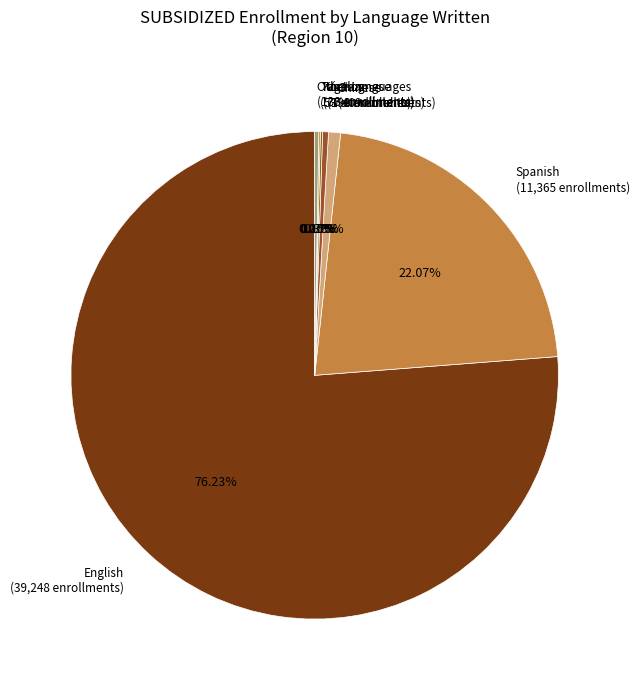

Which category accounts for the majority?

English